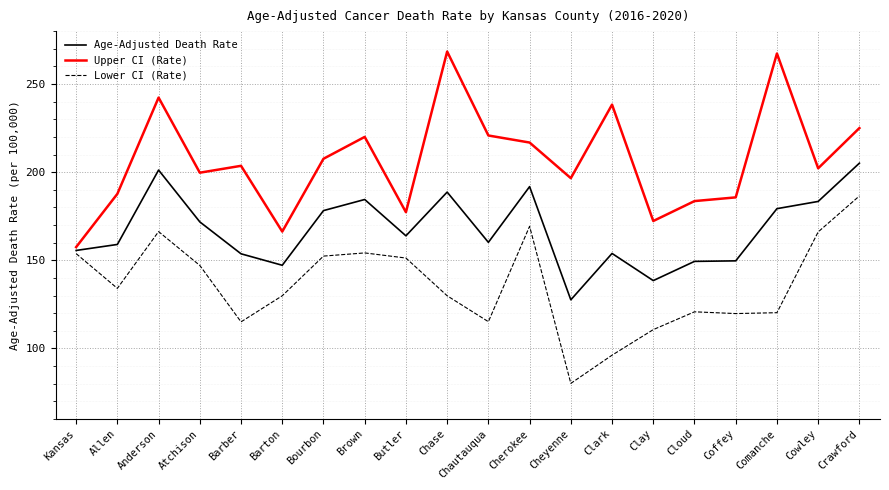

What is the minimum value for Upper CI (Rate)?

157.5